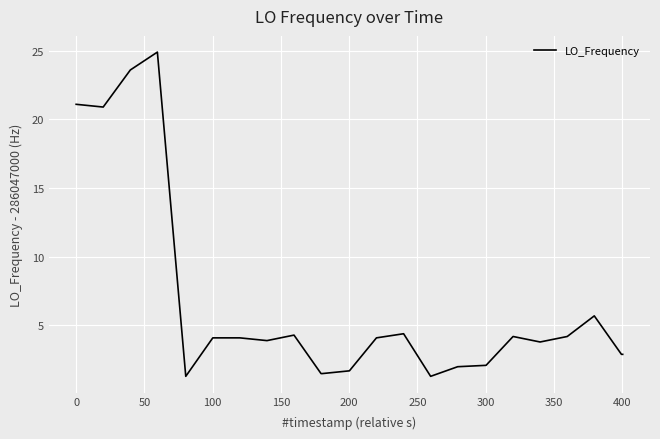

What is the difference between the second highest and second lowest values?

22.3